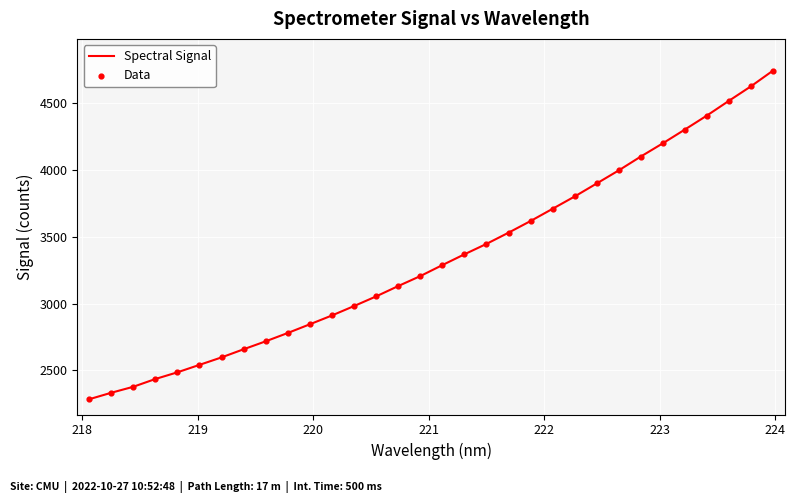

What is the maximum value shown in the chart?

4745.9